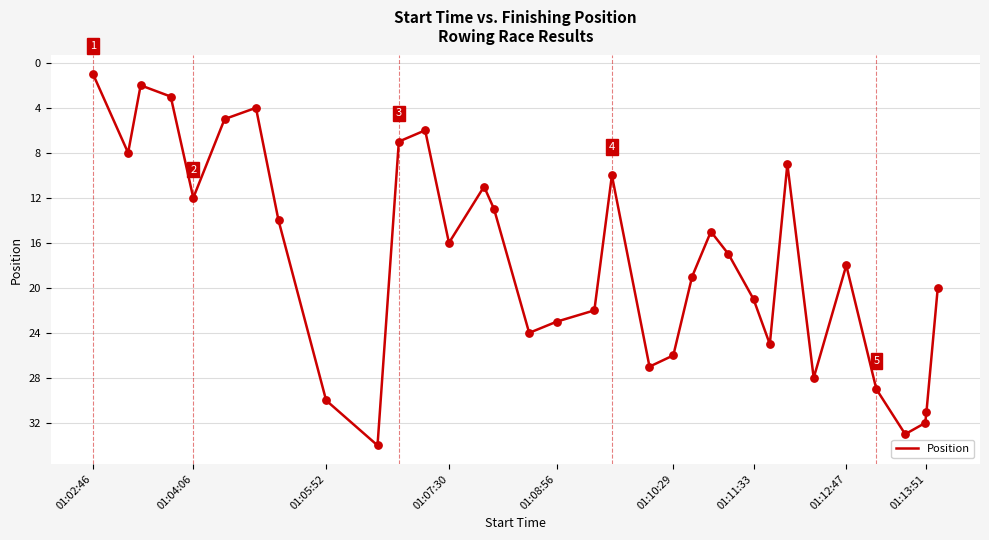

What is the difference between the maximum and minimum values?

33